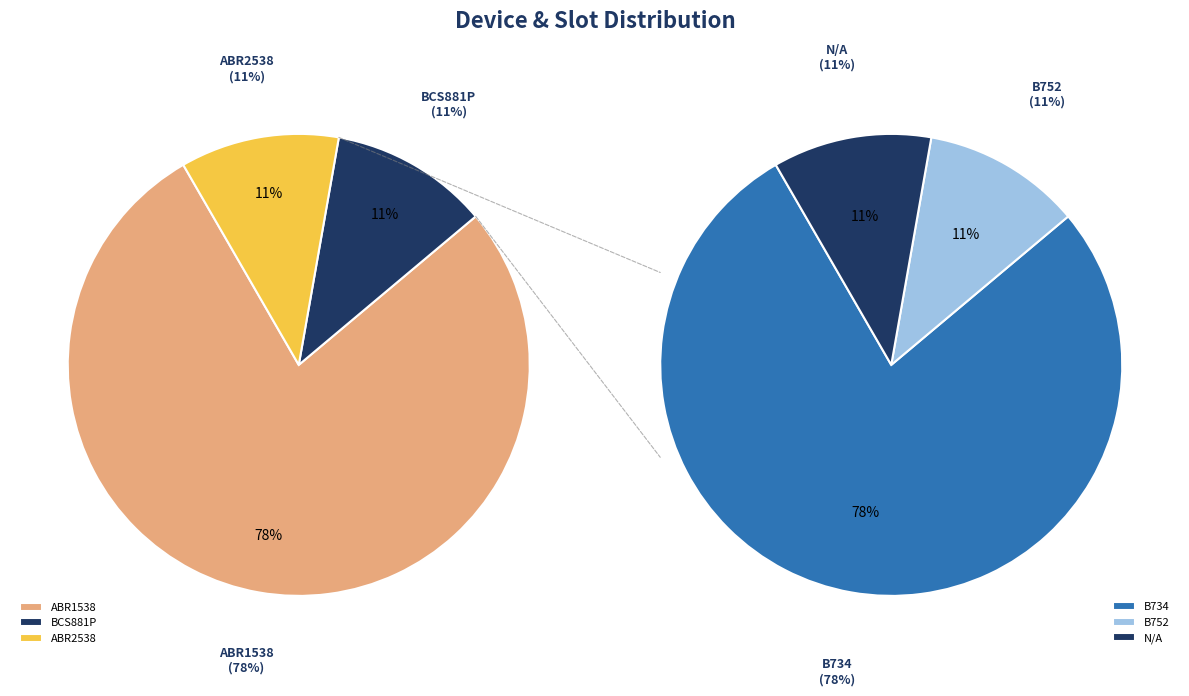

To the nearest percent, what portion does ABR1538 represent?

78%